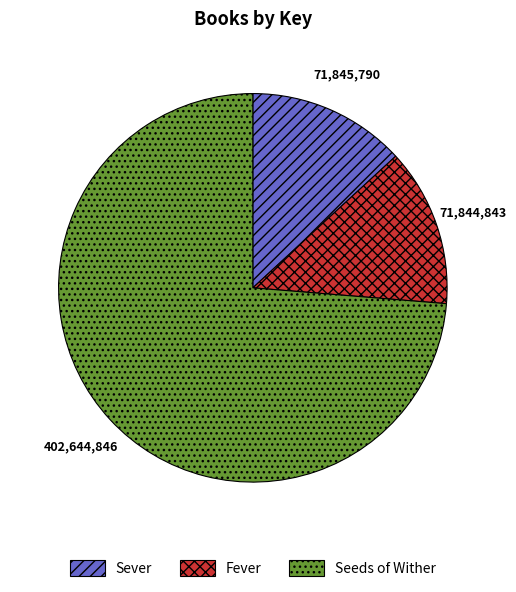

How many segments does this pie chart have?

3